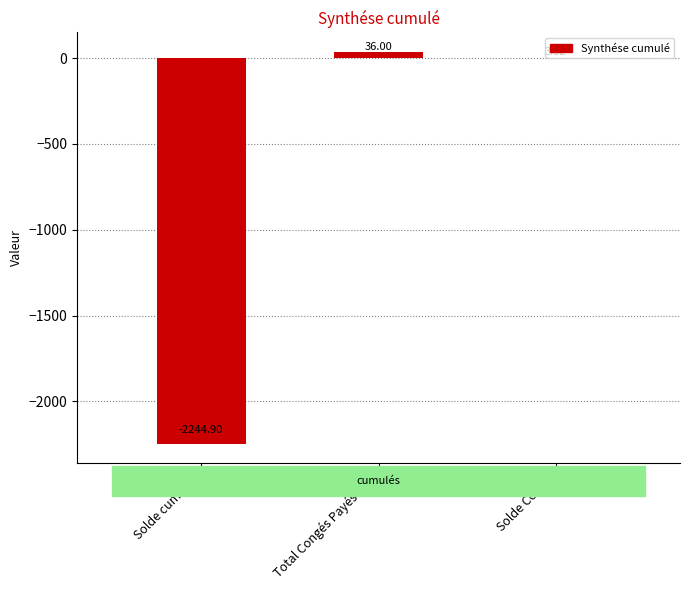

Which has a higher value, Total Congés Payés Pris or Solde cumulés?

Total Congés Payés Pris